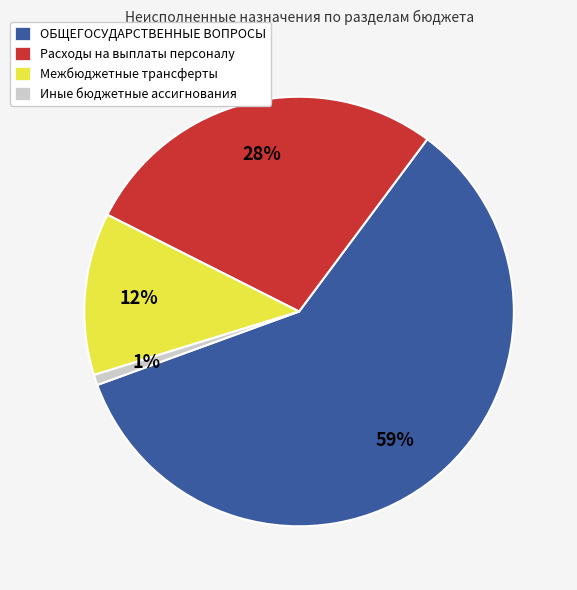

What is the ratio of the value at Межбюджетные трансферты to the value at ОБЩЕГОСУДАРСТВЕННЫЕ ВОПРОСЫ?

0.2